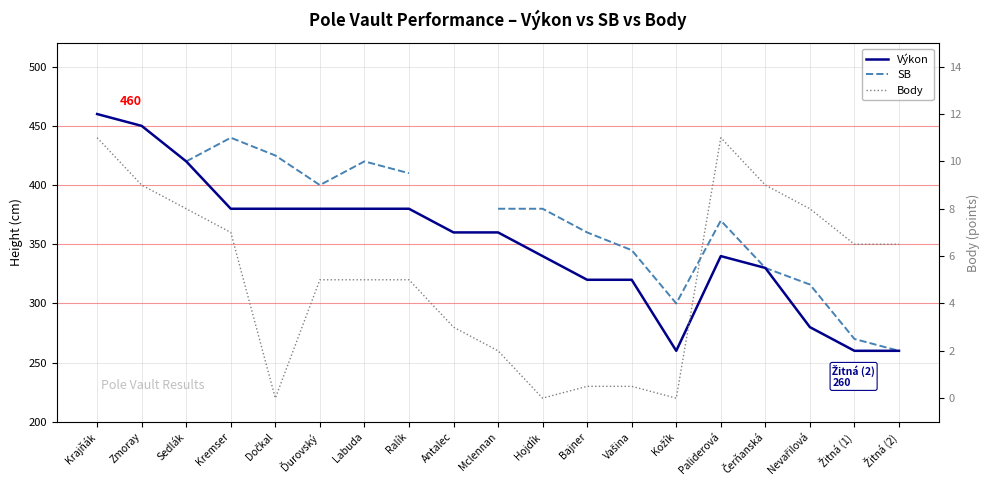

What are all the series names shown in the legend?

Výkon, SB, Body